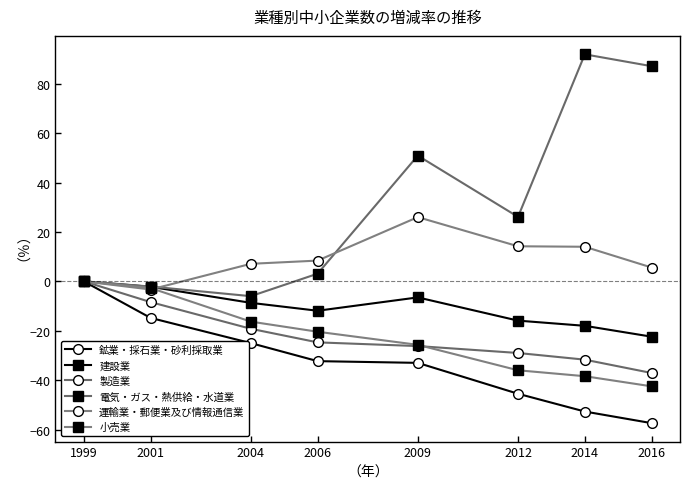

At which label does 運輸業・郵便業及び情報通信業 reach its peak?

2009